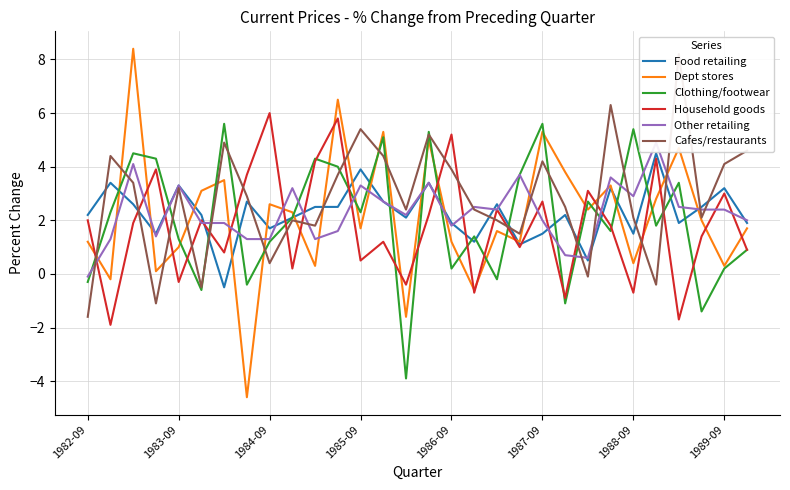

After their last crossing, which series has the higher values: Food retailing or Dept stores?

Food retailing